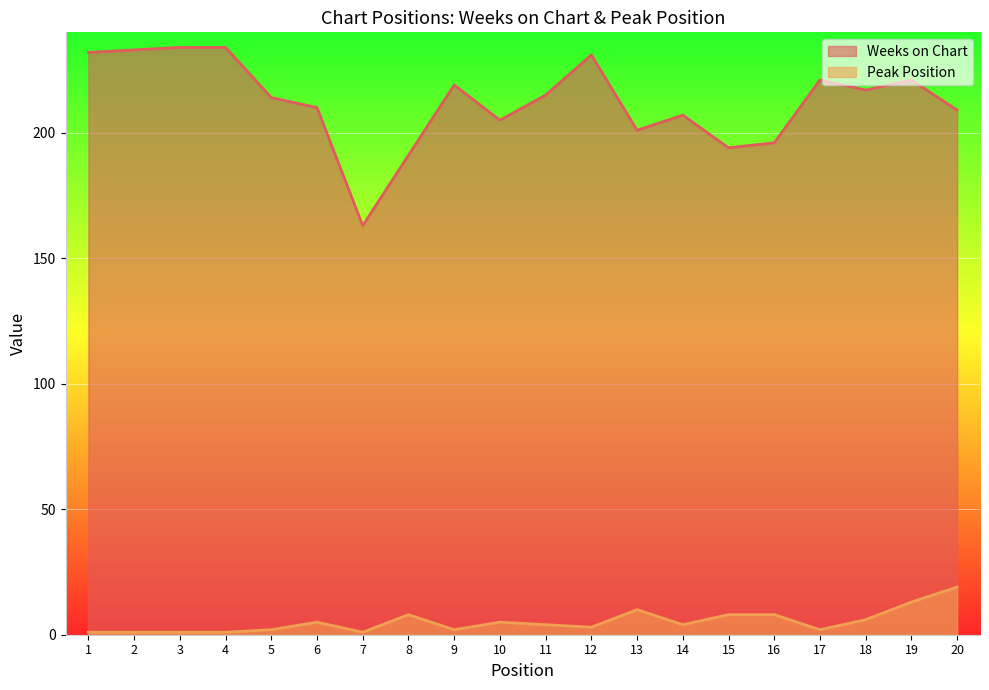

How many categories are shown in the chart?

20